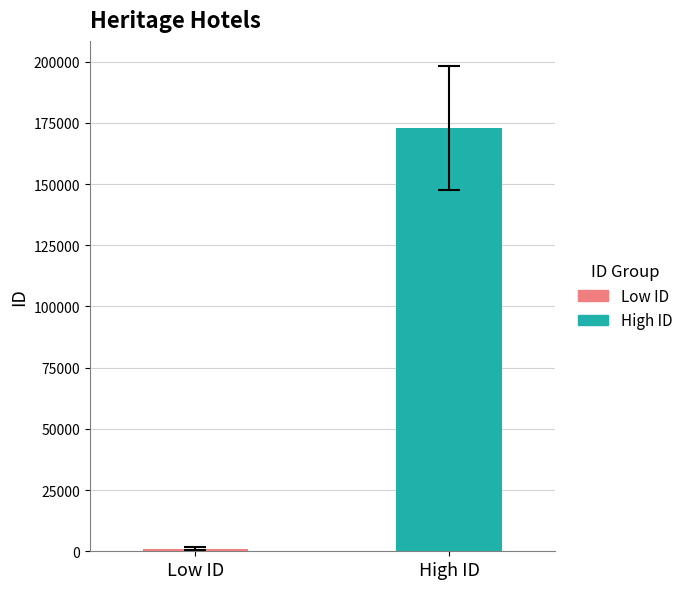

What is the greatest value displayed?

172870.3